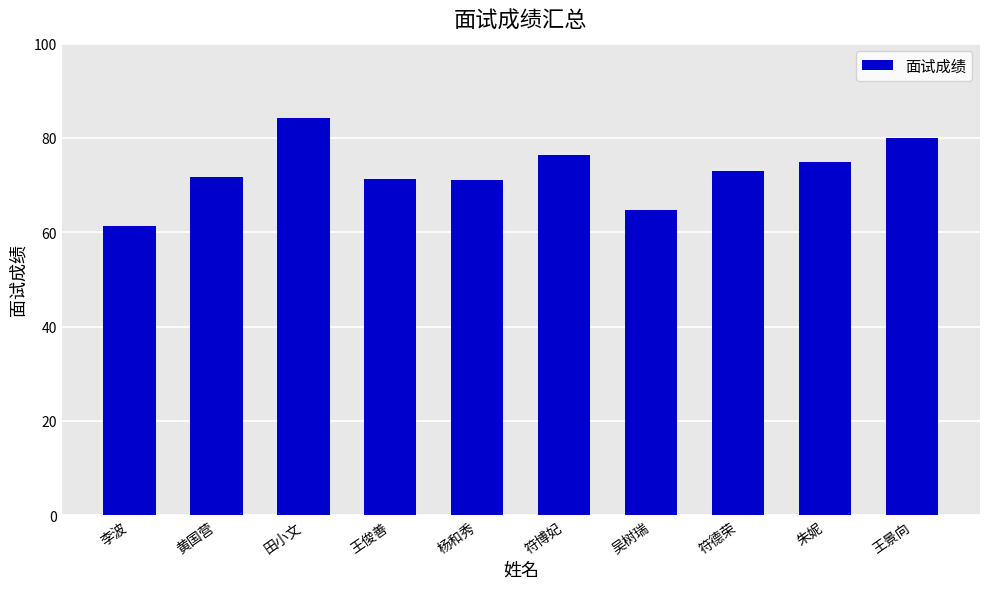

The value at 杨和秀 is 102.4. True or false?

False